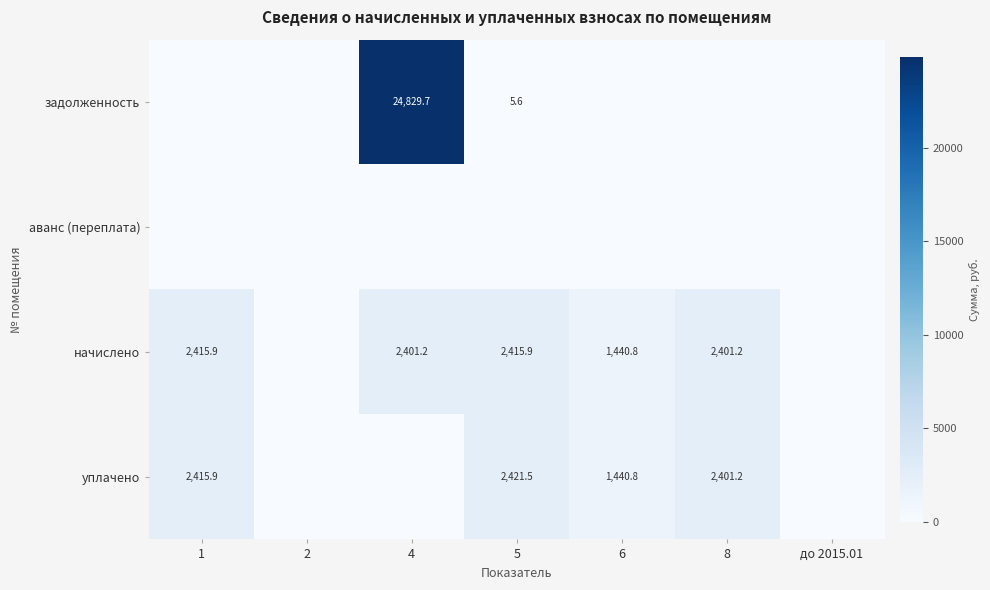

True or false: задолженность has a value of 9.1 at 5.

False